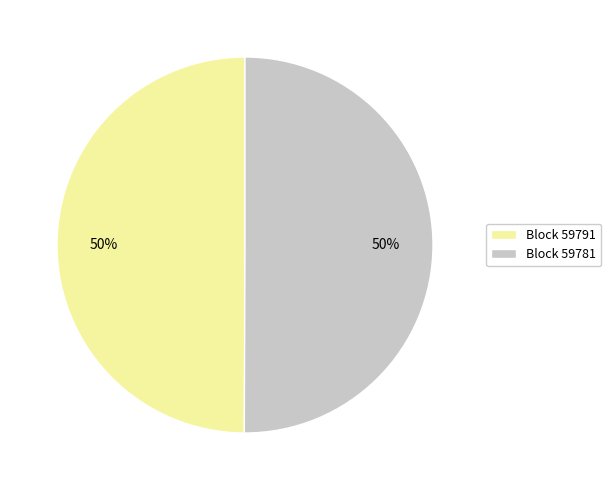

True or false: Block 59791 accounts for 50% of the total.

True